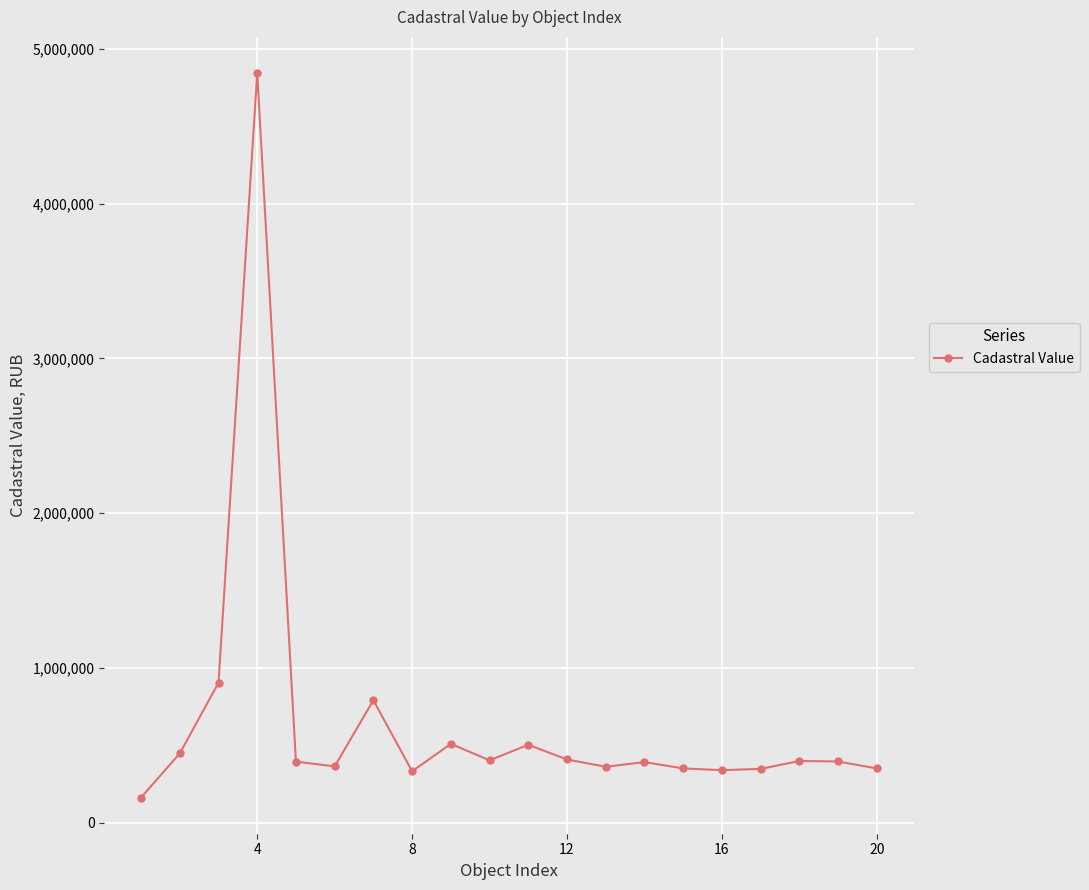

What is the value of the 2nd point from the left?

447796.8